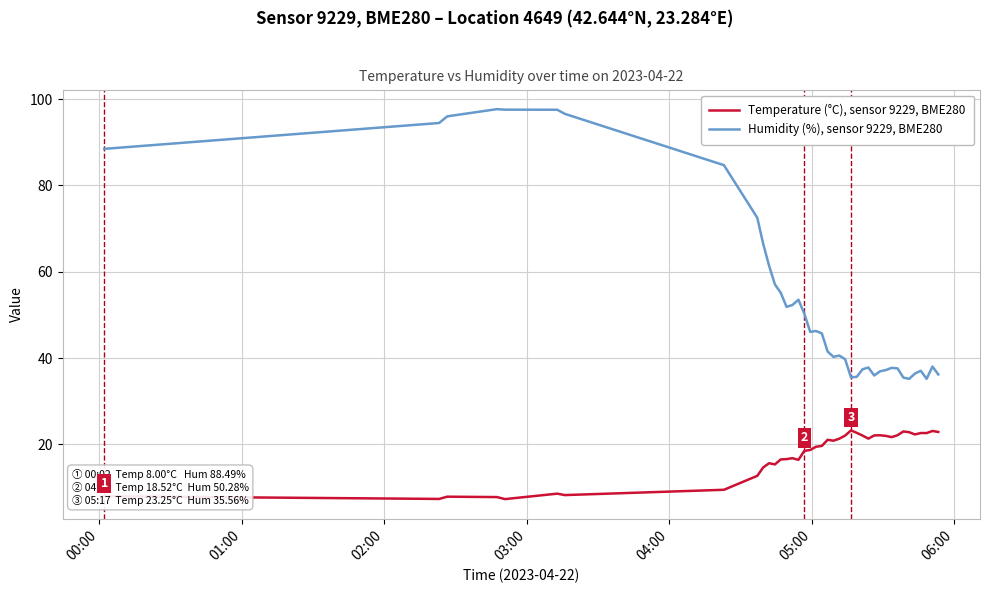

What is the difference between the maximum and minimum values in the Humidity (%), sensor 9229, BME280 series?

62.5